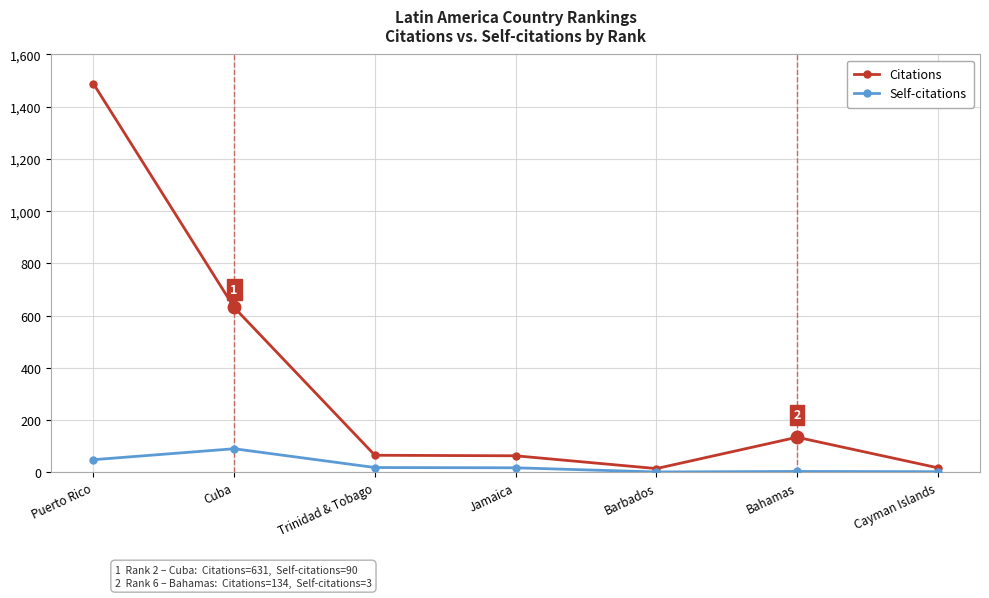

Where is the first local maximum for Self-citations?

Cuba